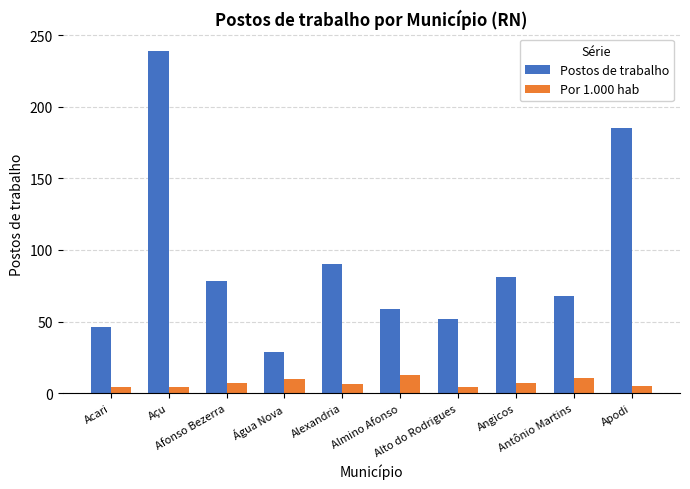

Rank the series by their average value, from lowest to highest.

Por 1.000 hab, Postos de trabalho